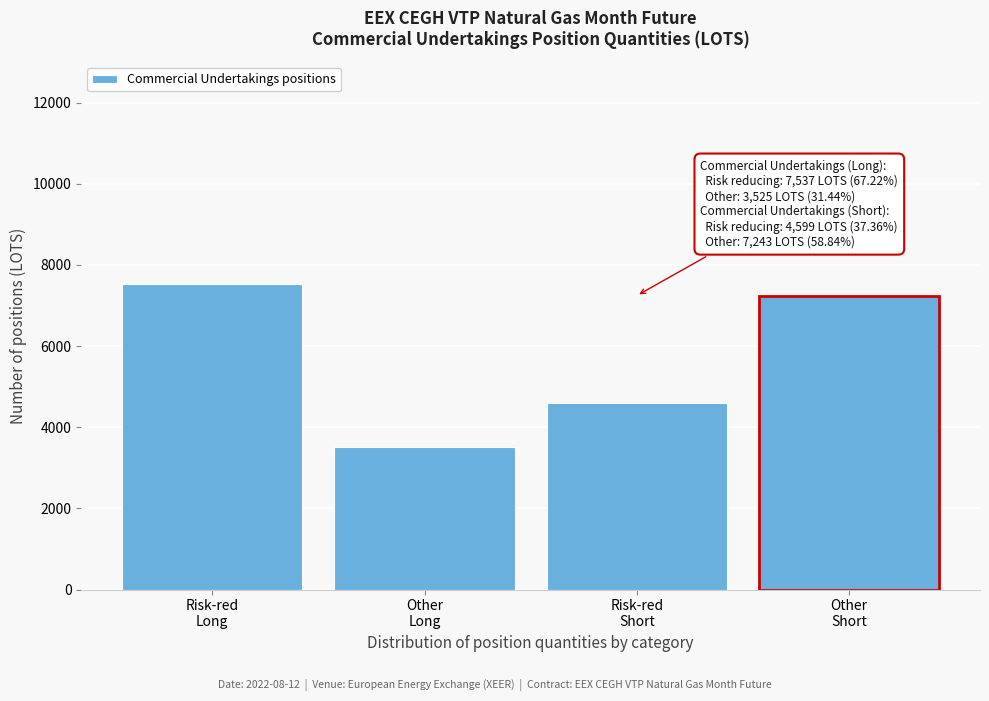

Reading right to left, transcribe all the data shown in this chart.

7243	4599	3525	7537